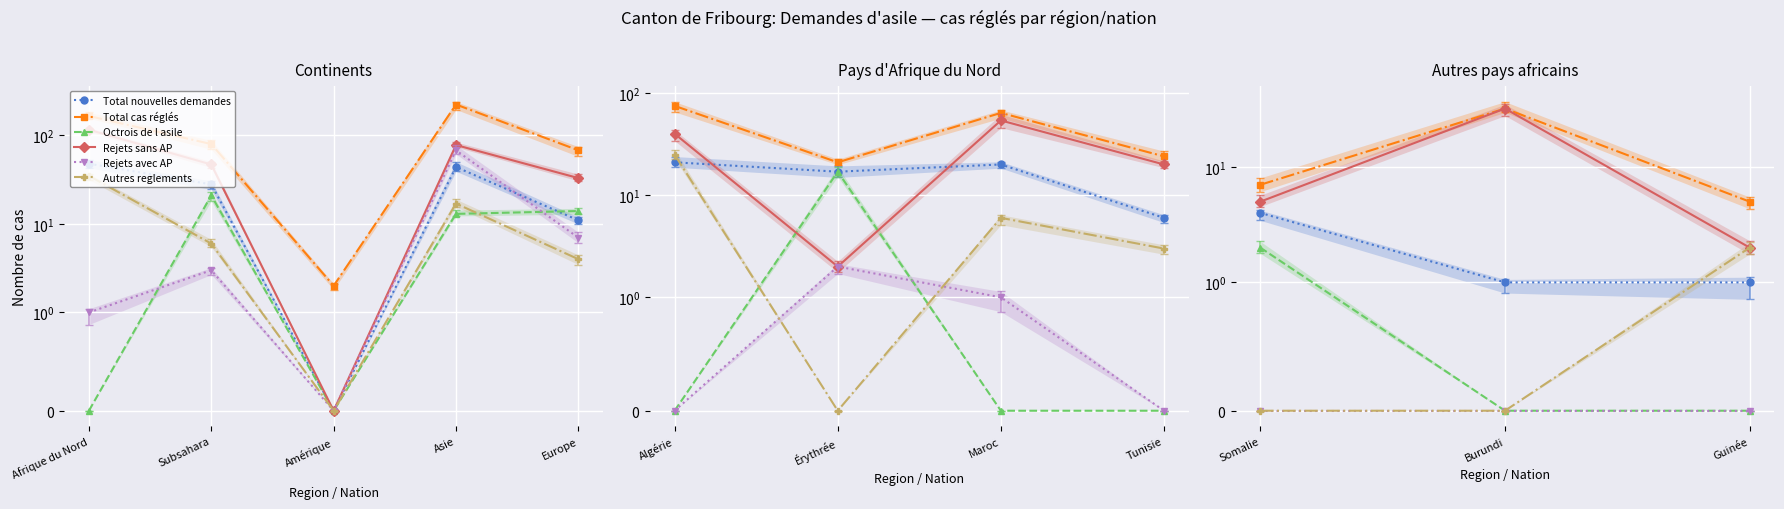

What is the average value of the Octrois de l asile series?

1